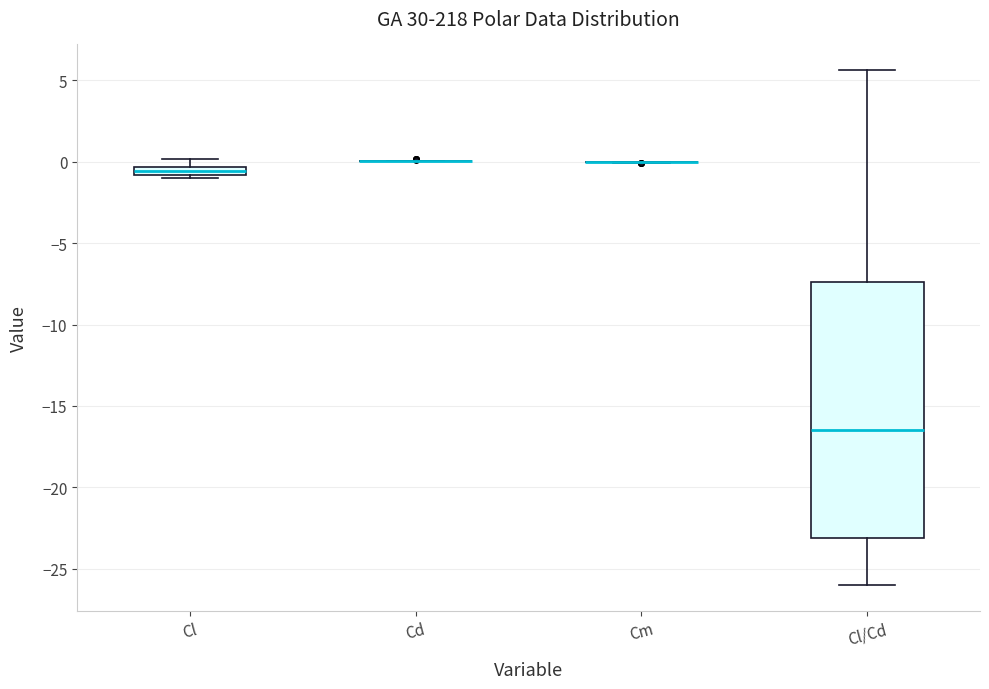

Which box is the tallest, from its lower edge to its upper edge?

Cl/Cd